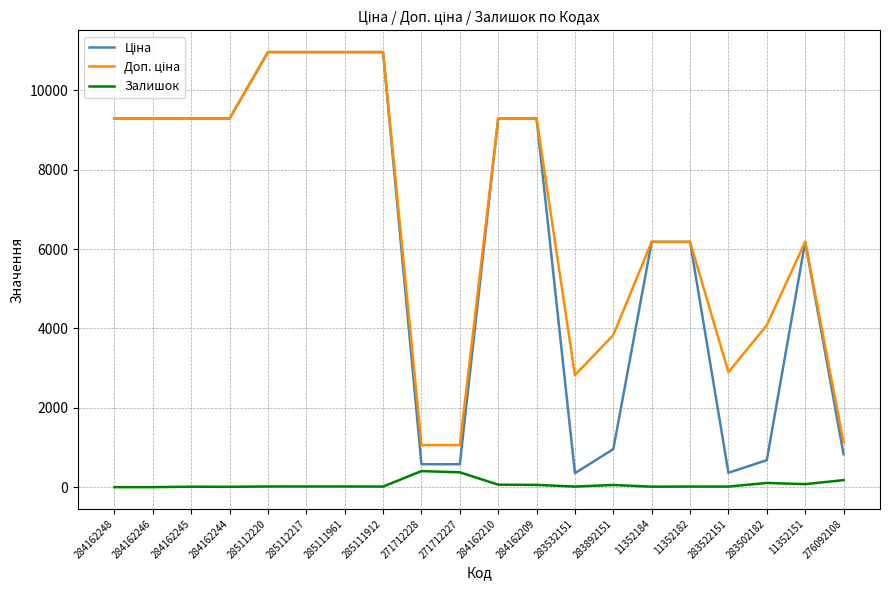

What is the highest value of the Залишок series?

405.0